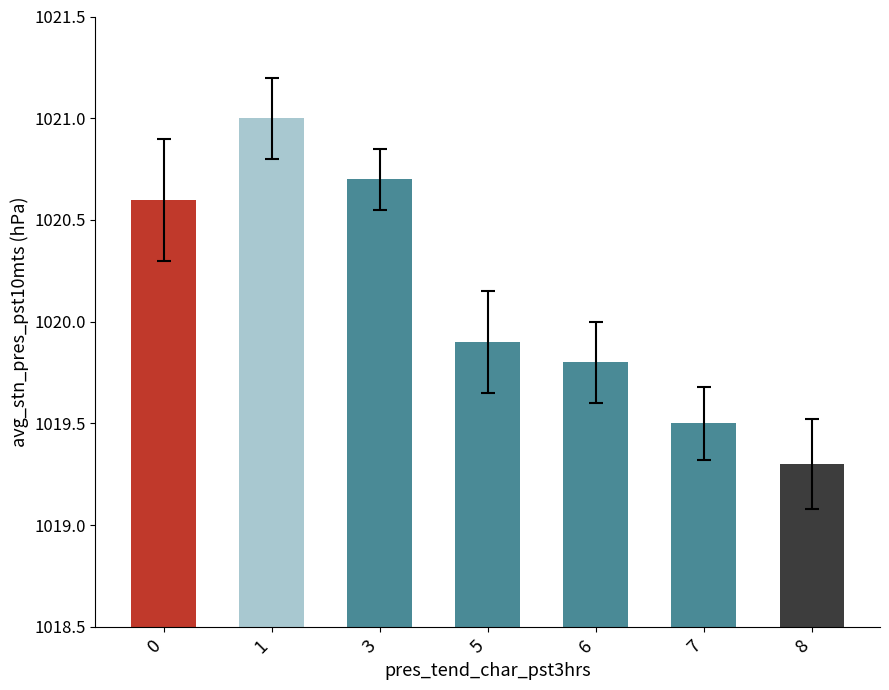

What is the greatest value displayed?

1021.0